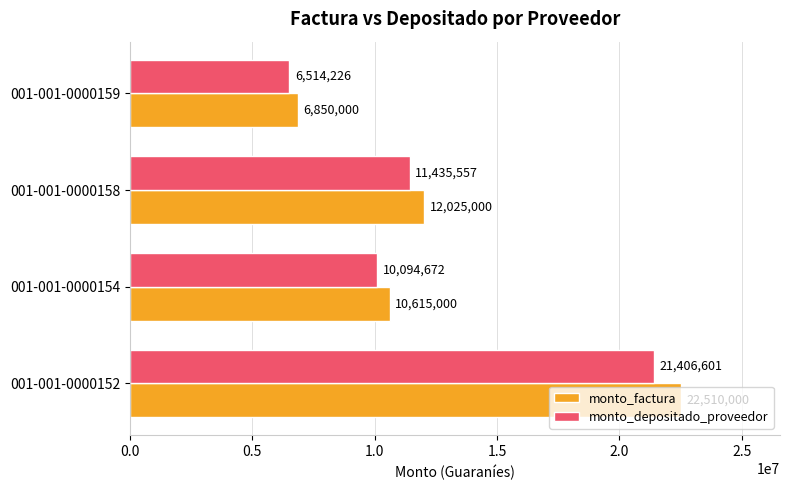

Which series changed the most between 001-001-0000154 and 001-001-0000158?

monto_factura